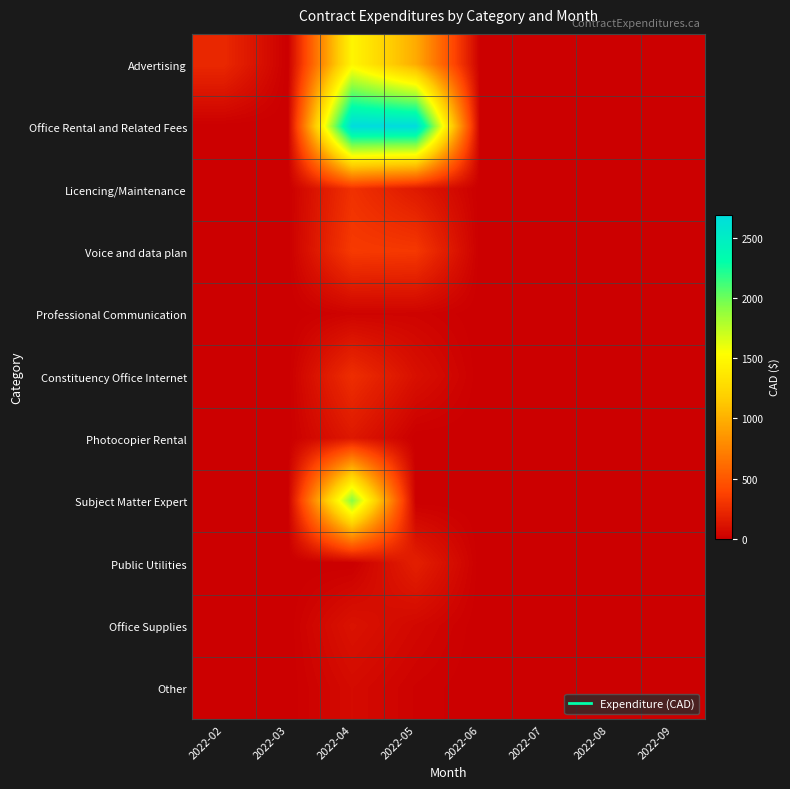

Which series has the largest total across all categories?

Office Rental and Related Fees